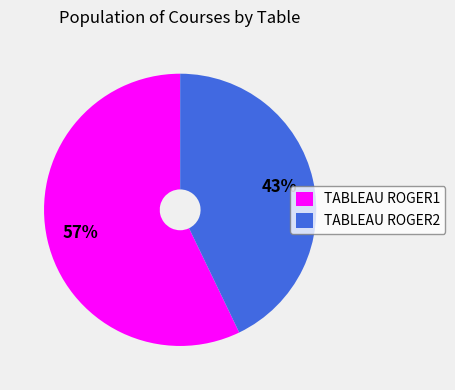

Is it true that TABLEAU ROGER2 is 43% of the pie?

True